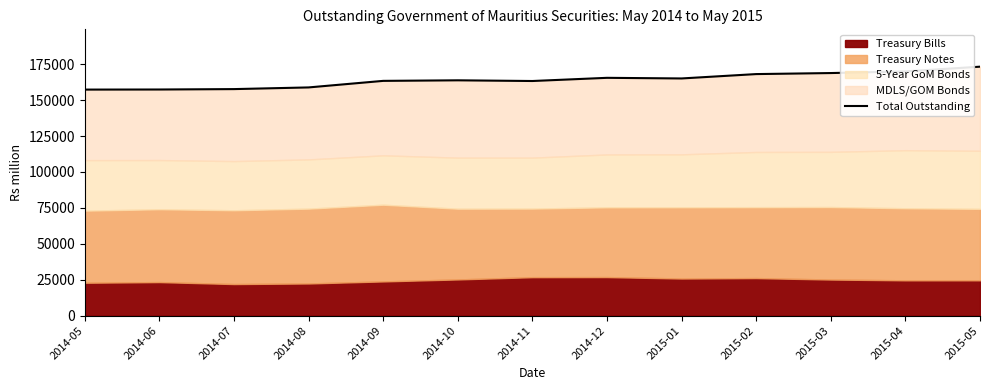

What is the difference between the values at 2014-07 and 2015-02?

10451.1